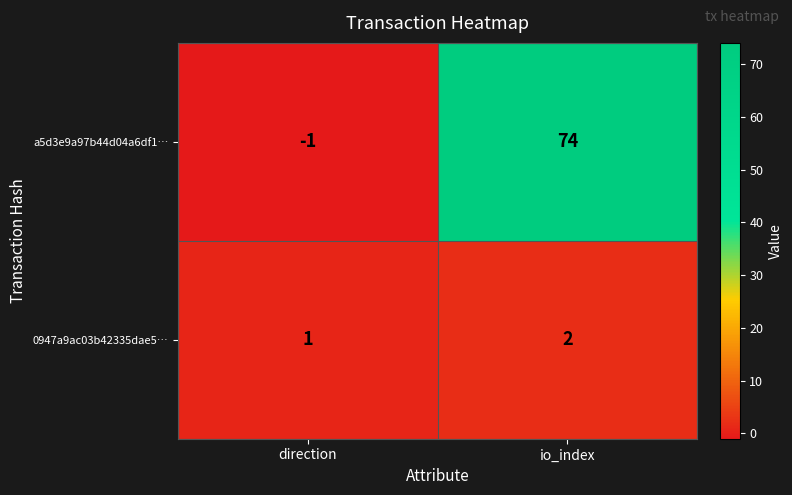

What is the sum of all a5d3e9a97b44d04a6df1… values?

73